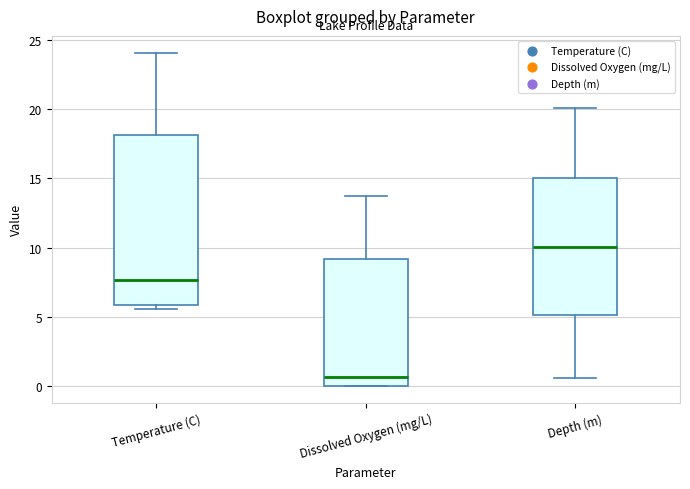

Reading left to right, transcribe this box plot: for each box, give where its median line is, the range the box spans, and where its two whiskers end, as read against the y-axis. The values are not printed on the chart, so give them approximately, as read against the axis.

Temperature (C): median 7.5, box 6.0 to 18.0, whiskers 5.5 to 24.0
Dissolved Oxygen (mg/L): median 0.5, box 0.0 to 9.0, whiskers 0.0 to 13.5
Depth (m): median 10.0, box 5.0 to 15.0, whiskers 0.5 to 20.0